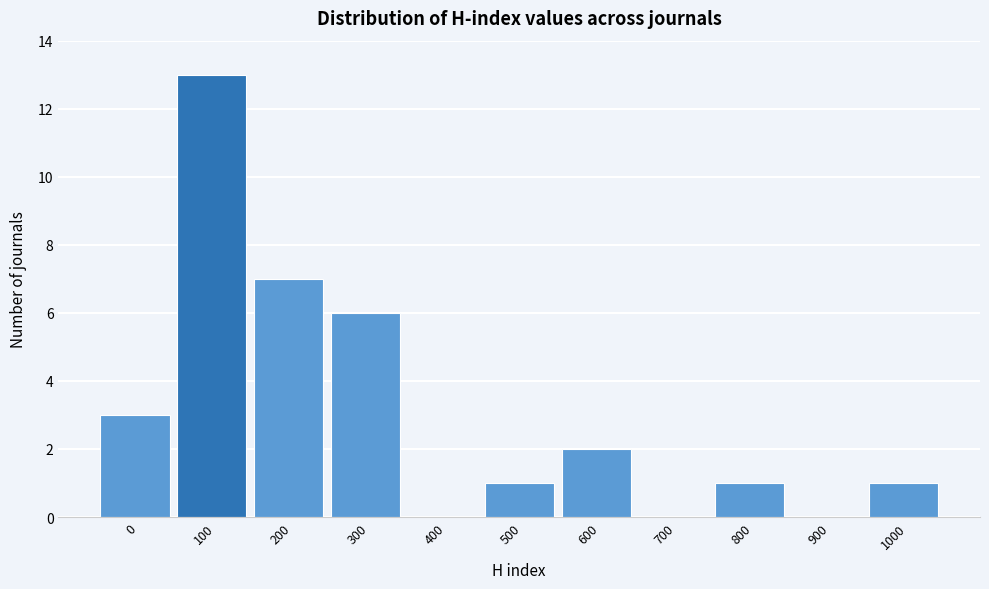

Reading left to right, transcribe all the data shown in this chart.

0=3	100=13	200=7	300=6	400=0	500=1	600=2	700=0	800=1	900=0	1000=1